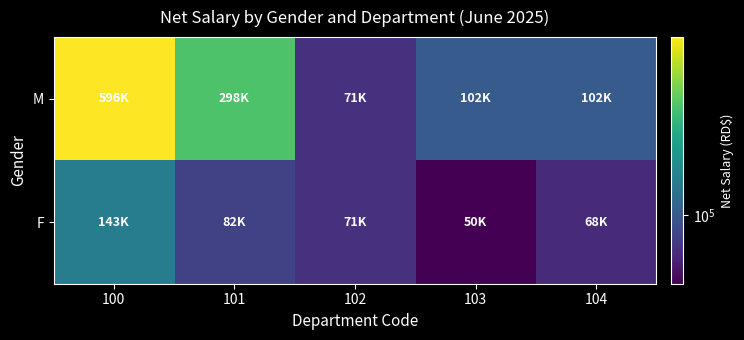

At which category is the sum across all series the highest?

100